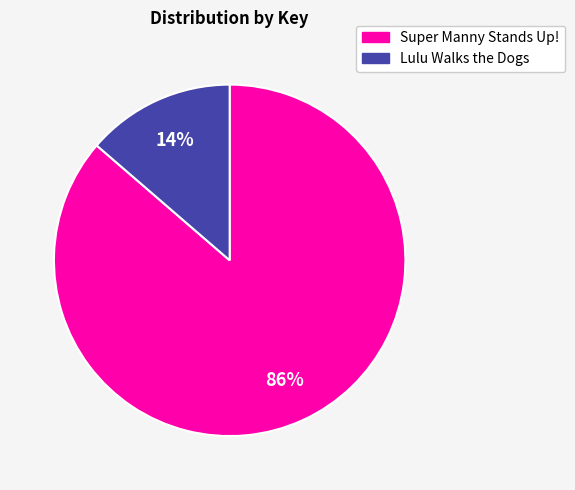

To the nearest percent, what is the average slice percentage?

50%